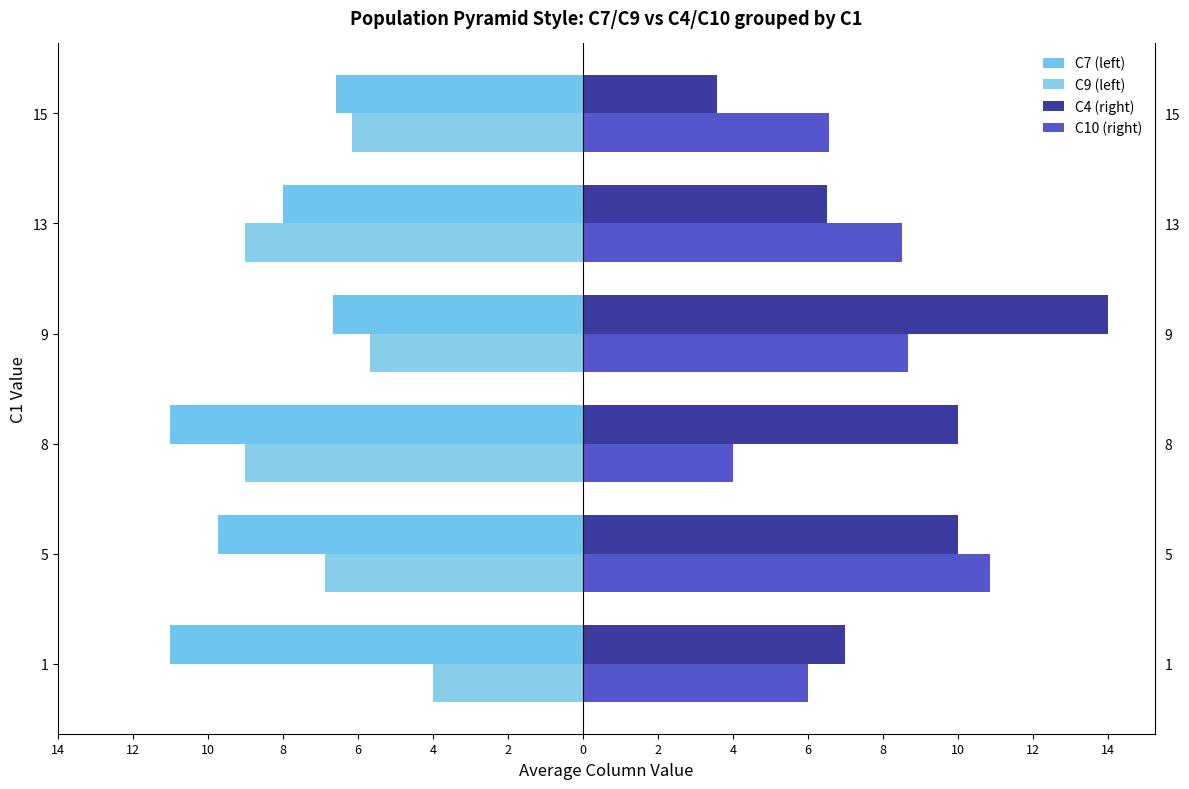

What is the value of the C10 (right) bar at the 5th from the left?

8.5